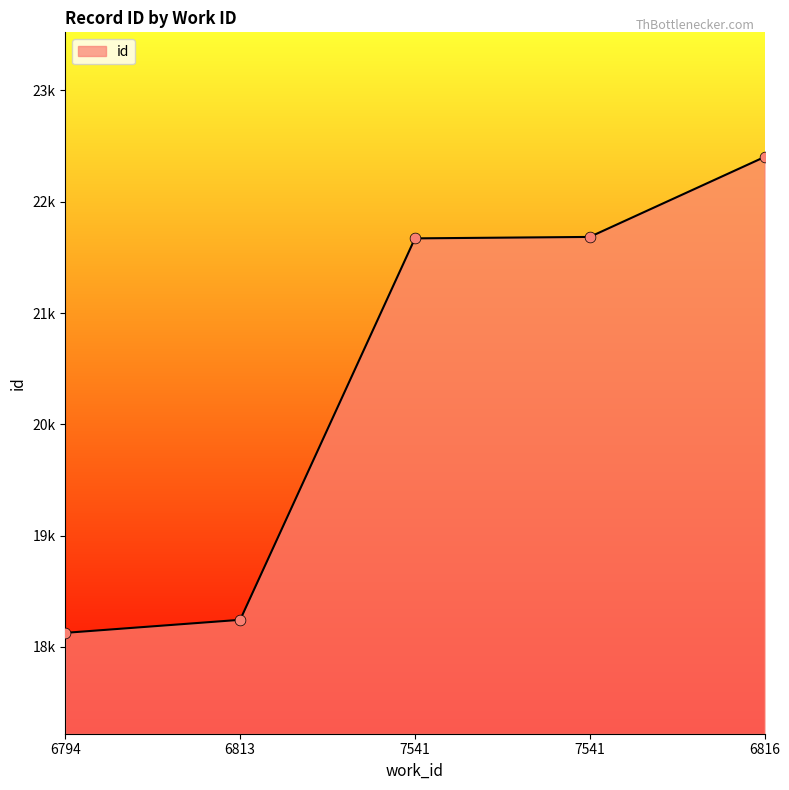

What is the change in value from 7541 to 6816?

+731